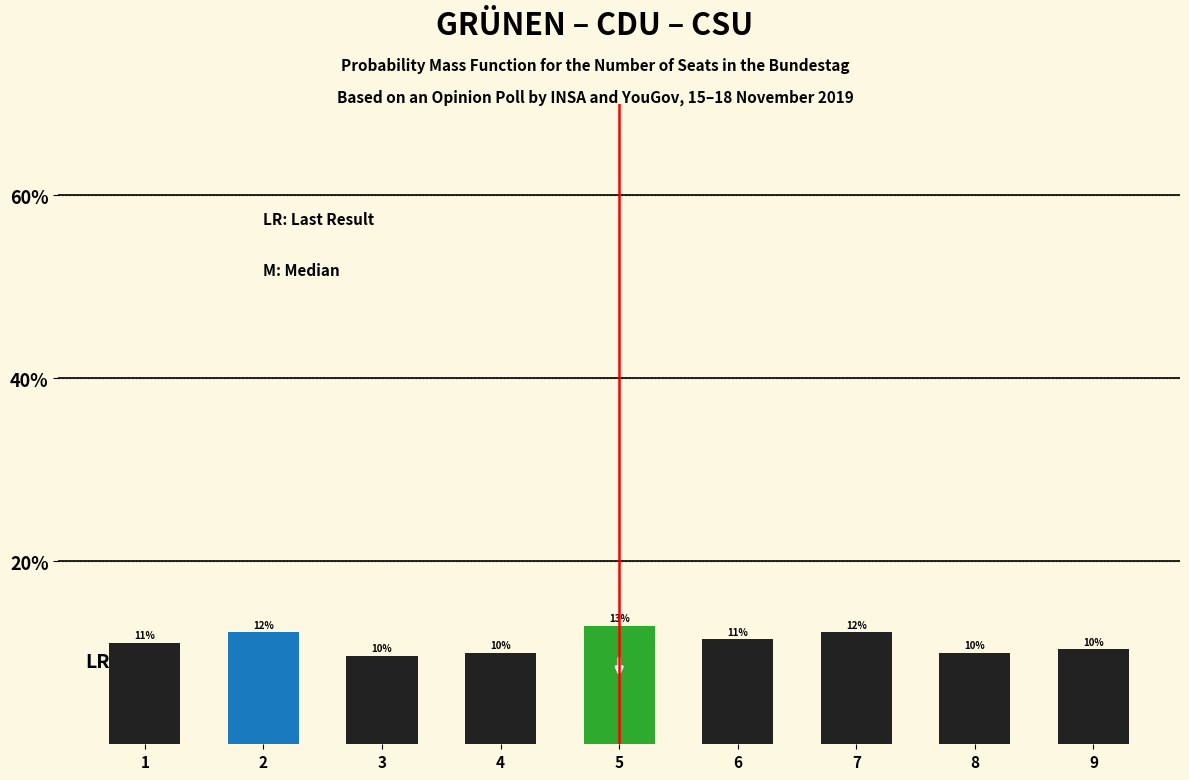

What value does the data have at 2?

12.2